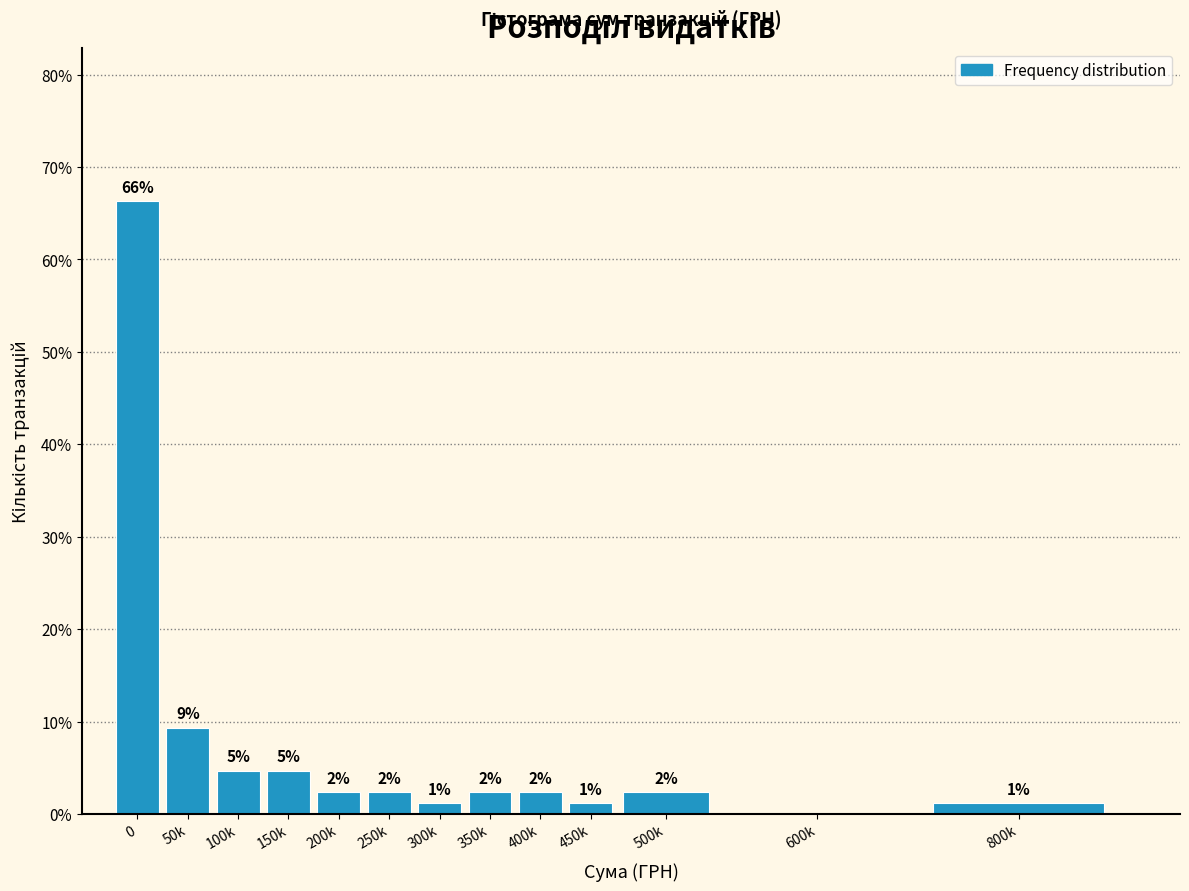

Are the bars horizontal?

No